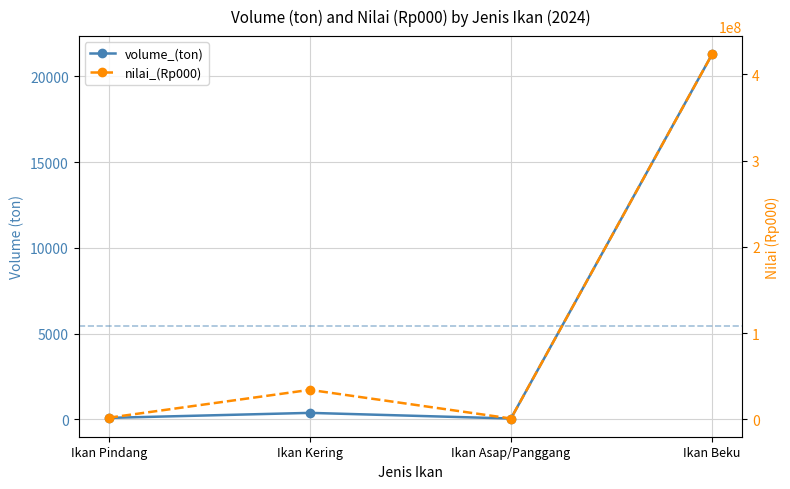

List the series in order of their peak value, highest first.

nilai_(Rp000), volume_(ton)